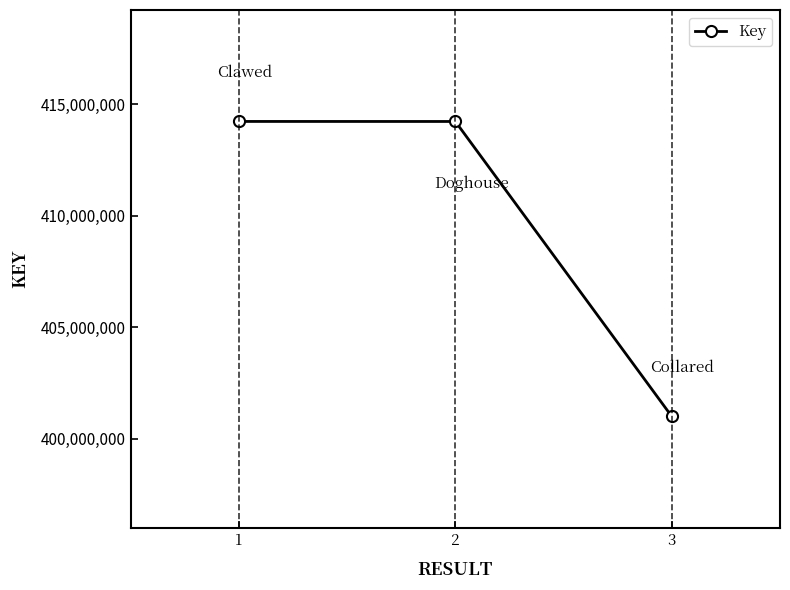

How many data points are less than 414226417?

1